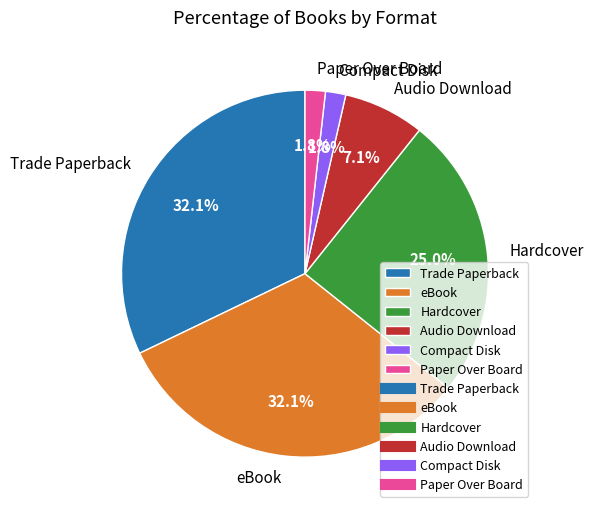

To the nearest percent, what is the difference between the Audio Download and Trade Paperback slice percentages?

25%